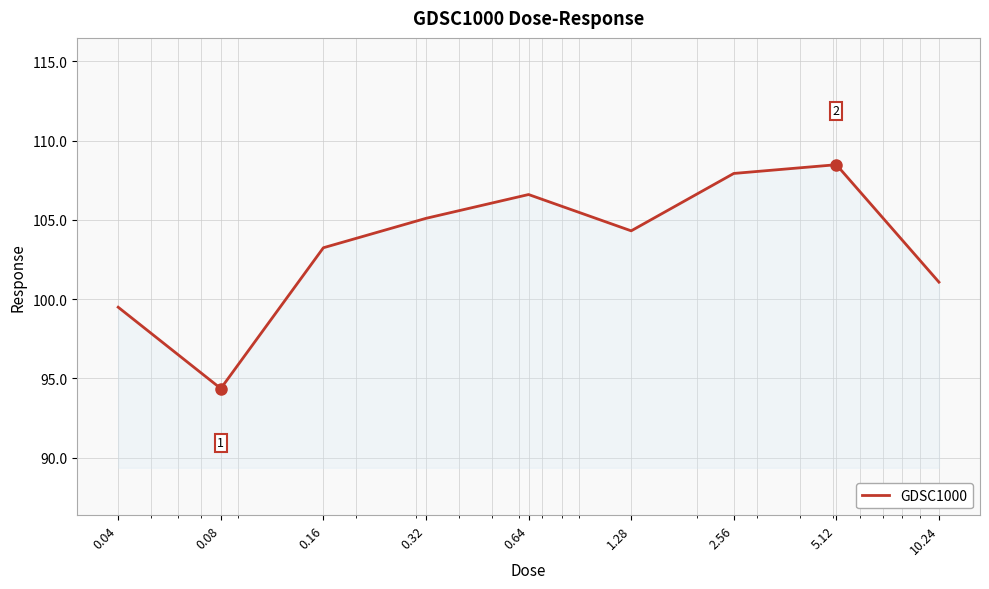

Reading left to right, transcribe all the data shown in this chart.

99.5	94.4	103.2	105.1	106.6	104.3	107.9	108.5	101.1